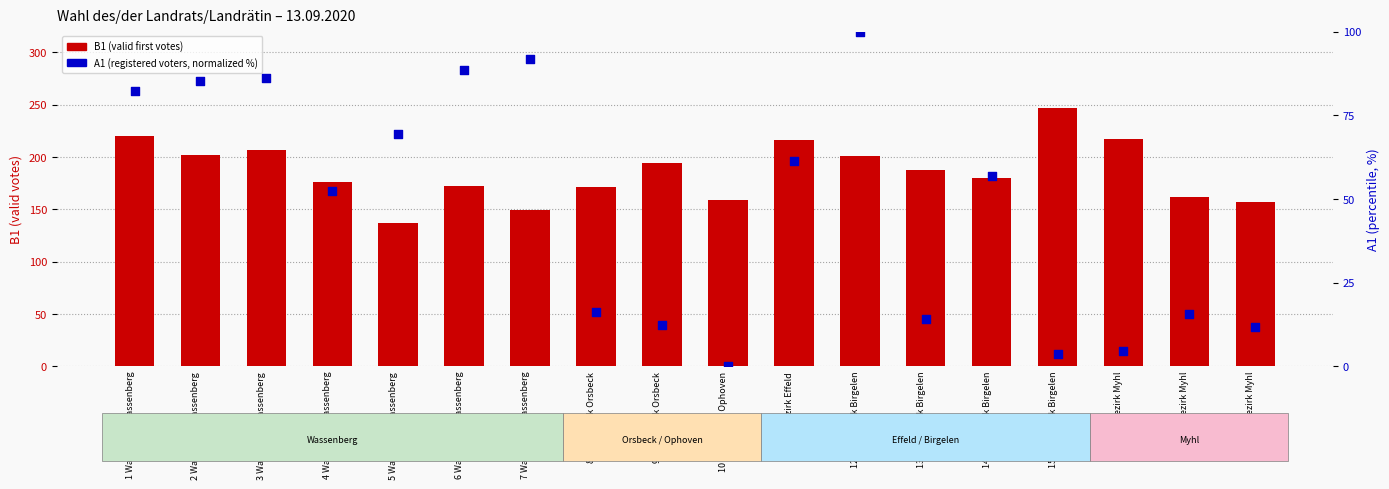

Which series reaches the minimum Y coordinate?

A1 (percentile rank)